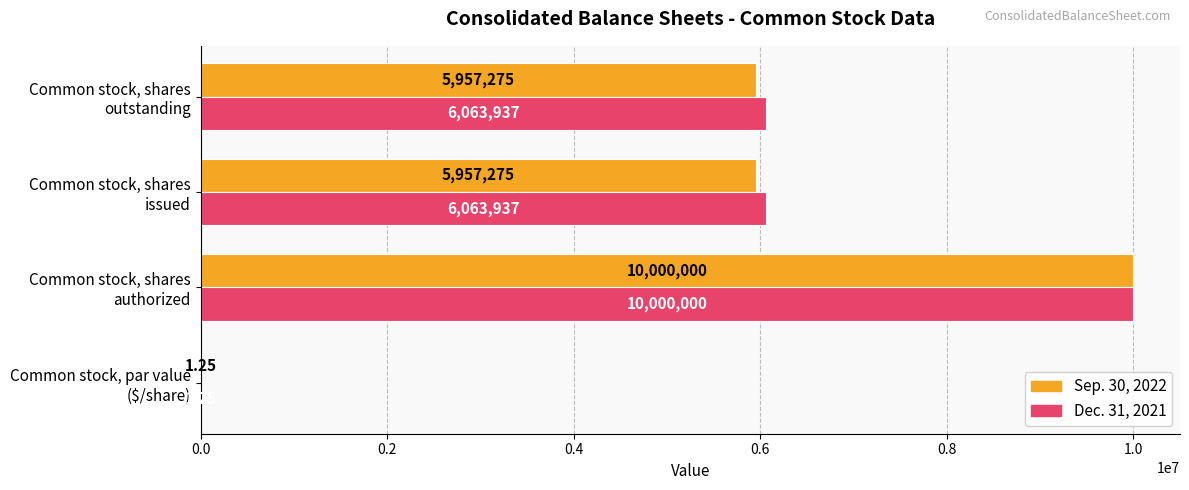

How many series are shown in this chart?

2